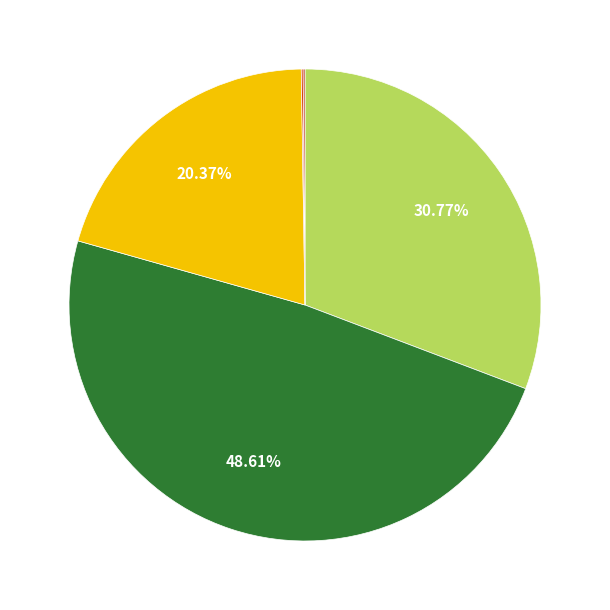

Is there a majority slice in this chart?

No